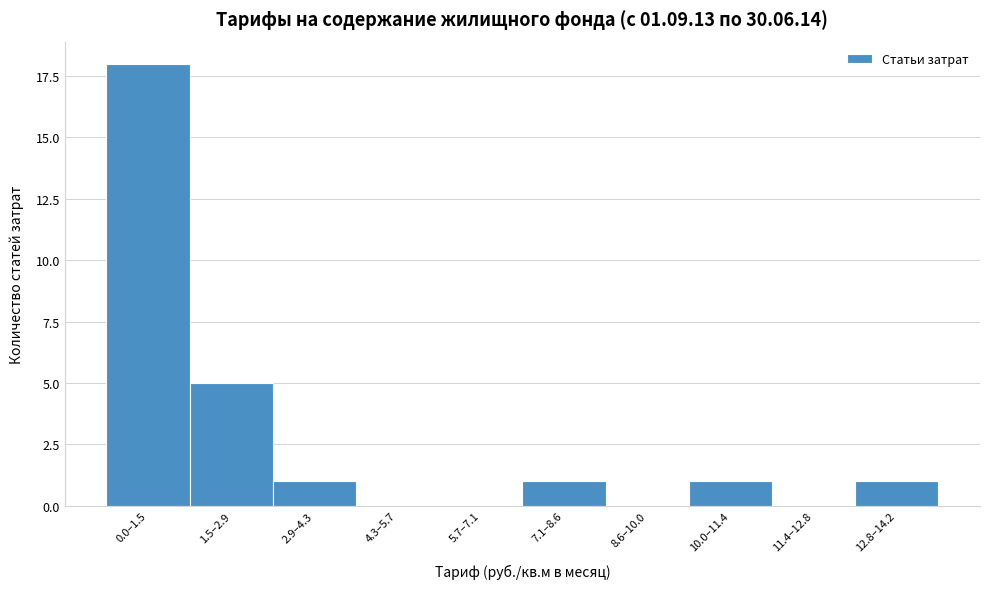

Reading right to left, list all the values displayed in this chart.

12.8–14.2=1	11.4–12.8=0	10.0–11.4=1	8.6–10.0=0	7.1–8.6=1	5.7–7.1=0	4.3–5.7=0	2.9–4.3=1	1.5–2.9=5	0.0–1.5=18